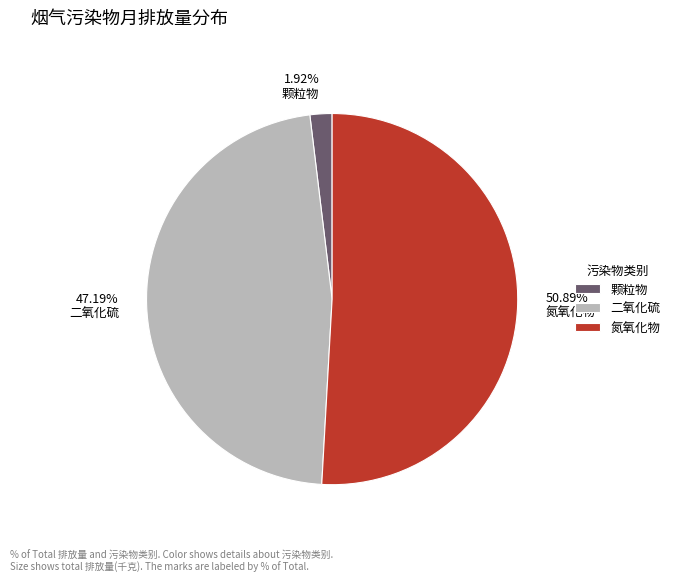

Is there a majority slice in this chart?

Yes